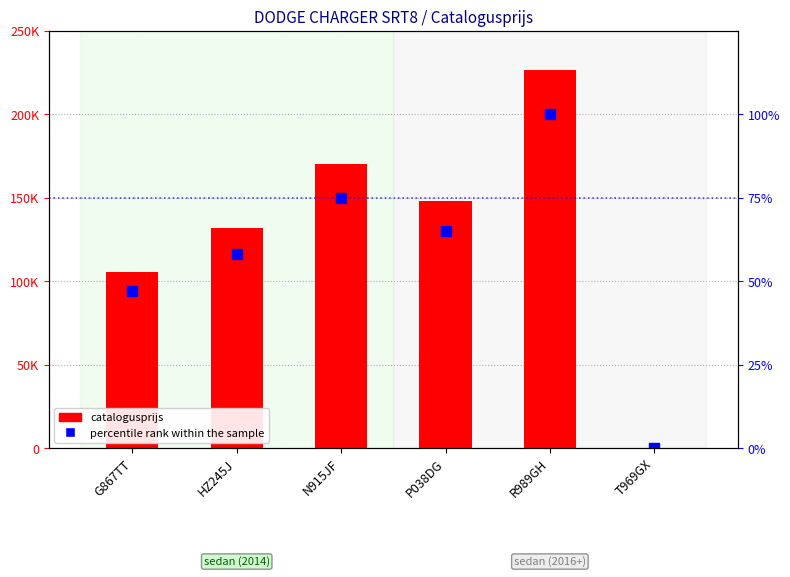

The percentile rank within the sample series shows 33 at T969GX. True or false?

False